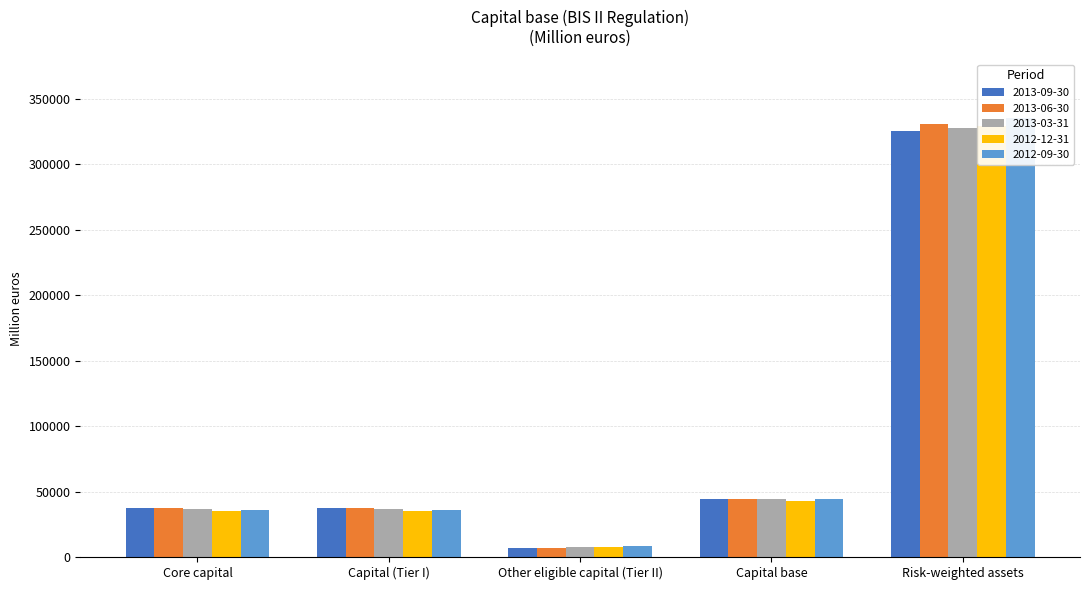

Are the bars horizontal?

No